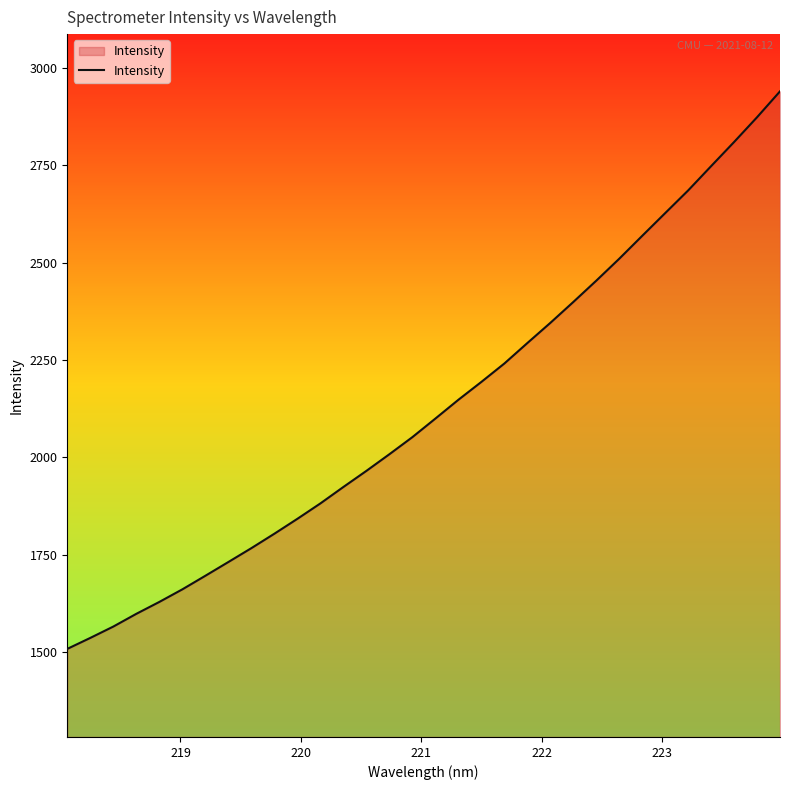

What is the greatest value displayed?

2940.3